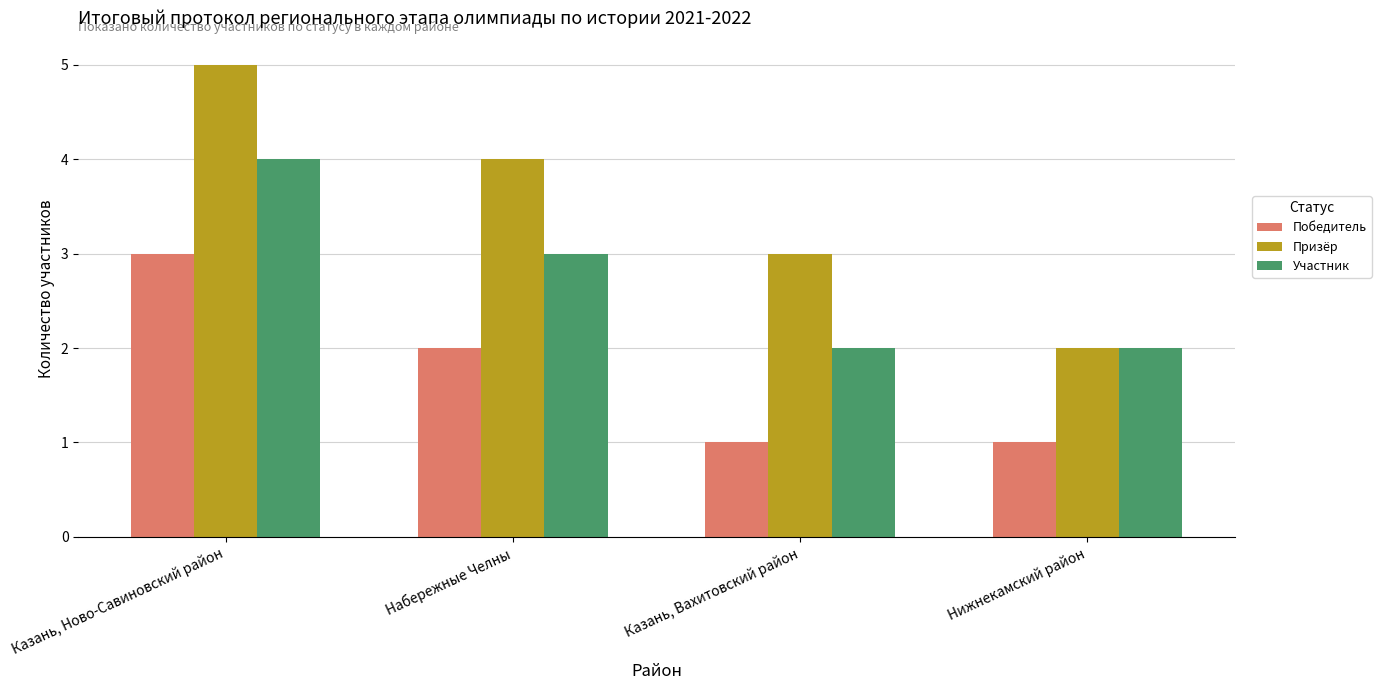

What is the total value across all series at Нижнекамский район?

5